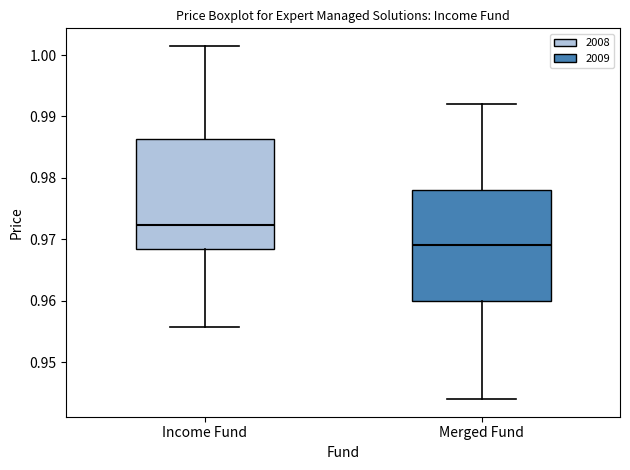

Reading left to right, read every box against the y-axis: the position of its median line, the range the box covers, and the ends of its whiskers. The values are not printed on the chart, so give them approximately, as read against the axis.

Income Fund: median 0.972, box 0.968 to 0.986, whiskers 0.956 to 1.001
Merged Fund: median 0.969, box 0.960 to 0.978, whiskers 0.944 to 0.992